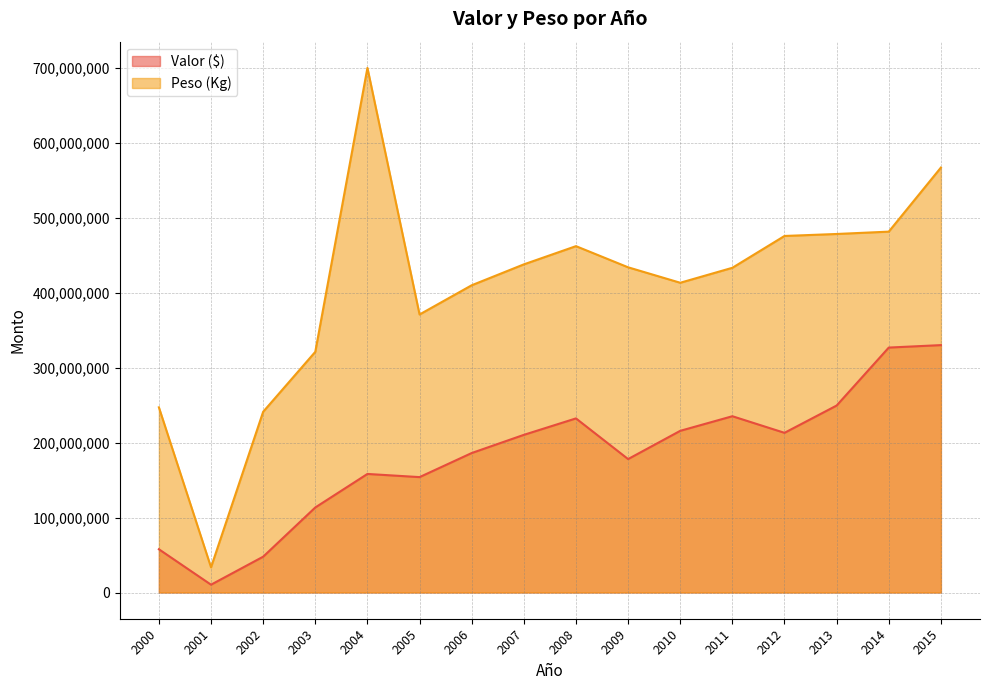

True or false: Valor ($) and Peso (Kg) cross at least once.

False